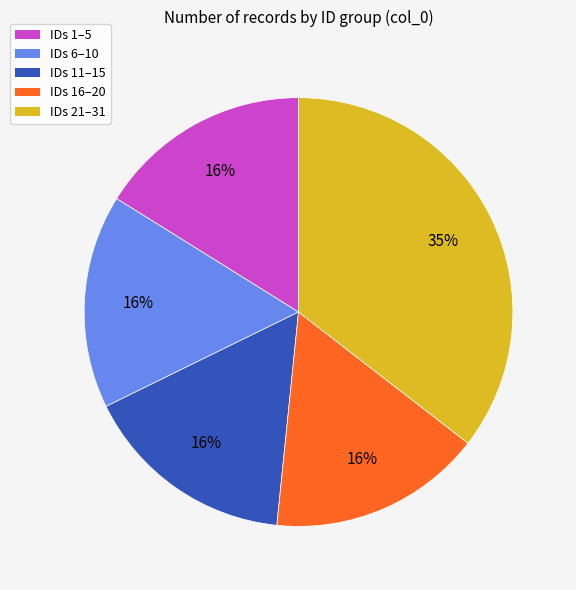

To the nearest percent, what is the difference between the largest and smallest slice percentages?

19%